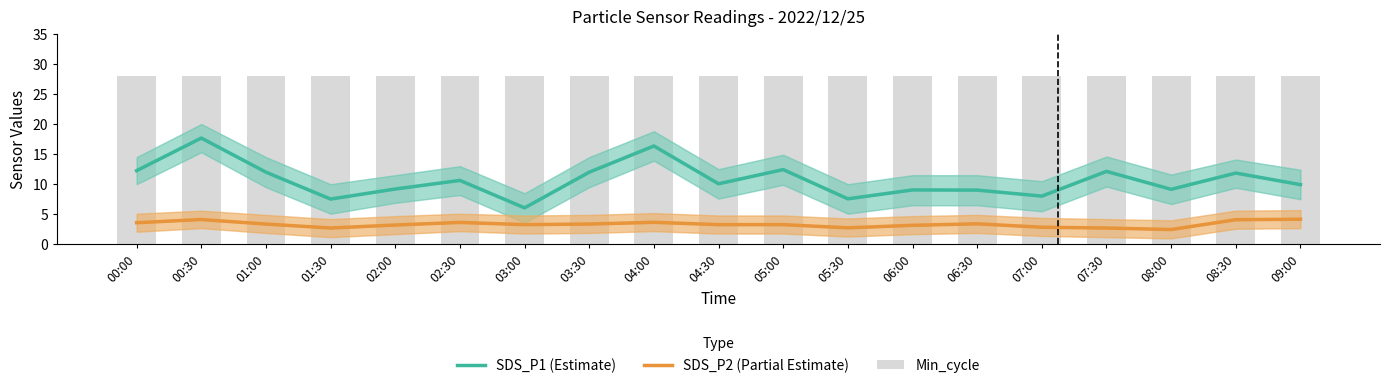

Is it true that SDS_P2 (Partial Estimate) equals 5.7 at 05:00?

False